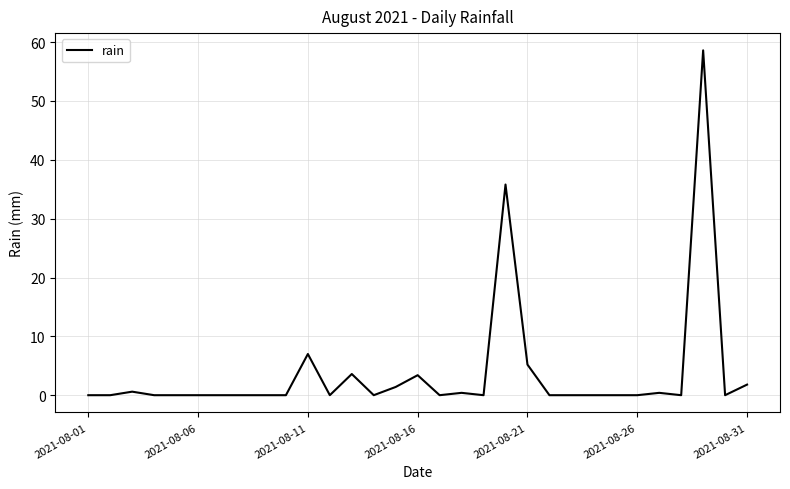

What is the greatest value displayed?

58.6